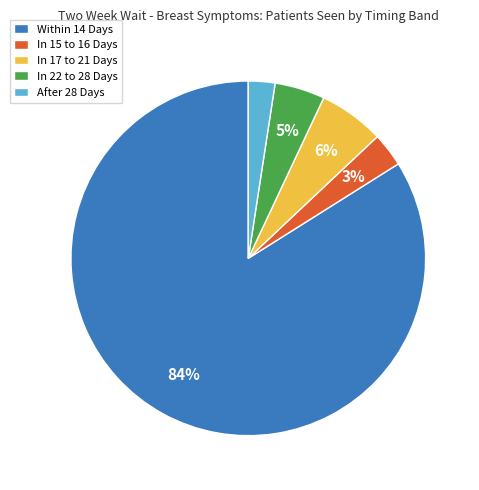

Does any single category account for the majority?

Yes